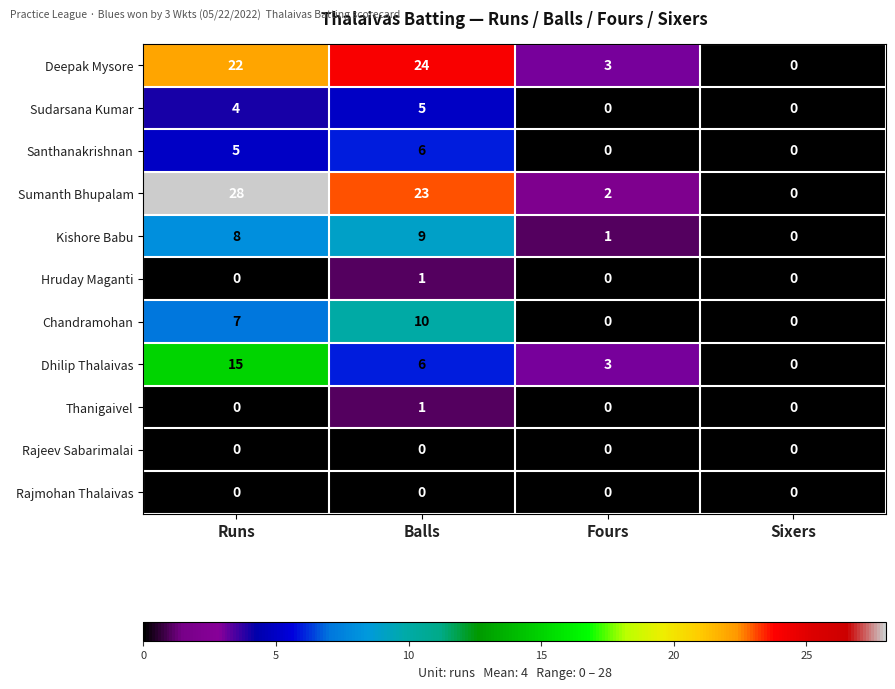

What is the difference between the maximum and minimum values in the Deepak Mysore series?

24